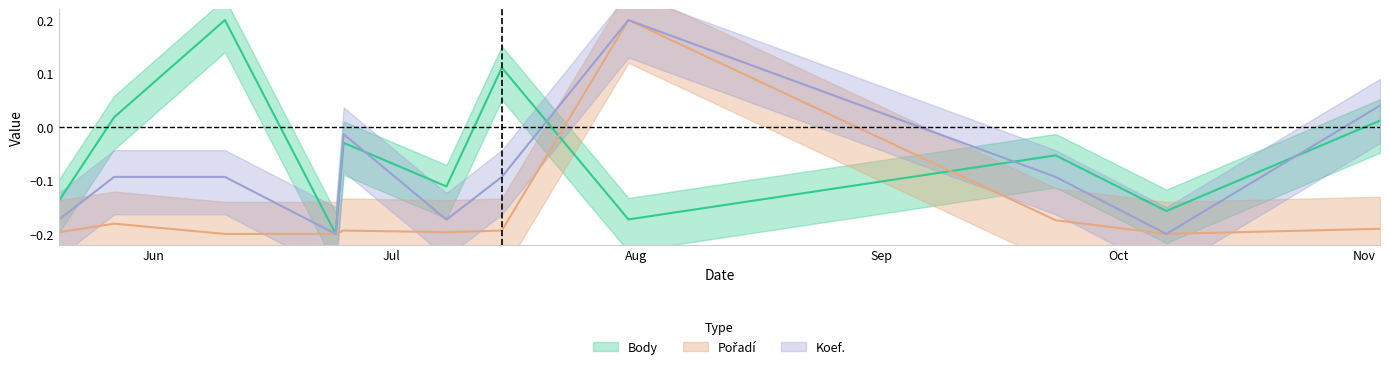

What is the difference between the maximum and minimum values in the Koef. series?

0.4